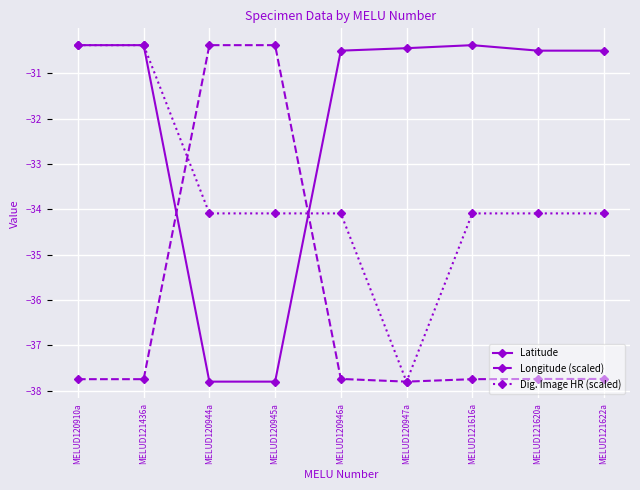

What is the label of the 6th point from the right?

MELUD120945a